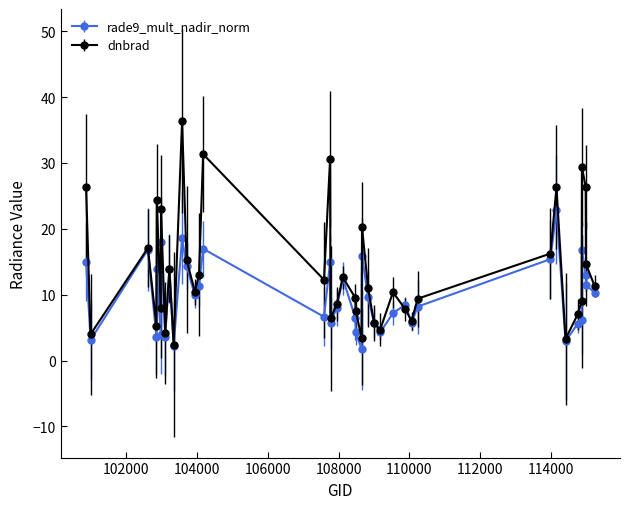

Which series has the largest range (max minus min)?

dnbrad